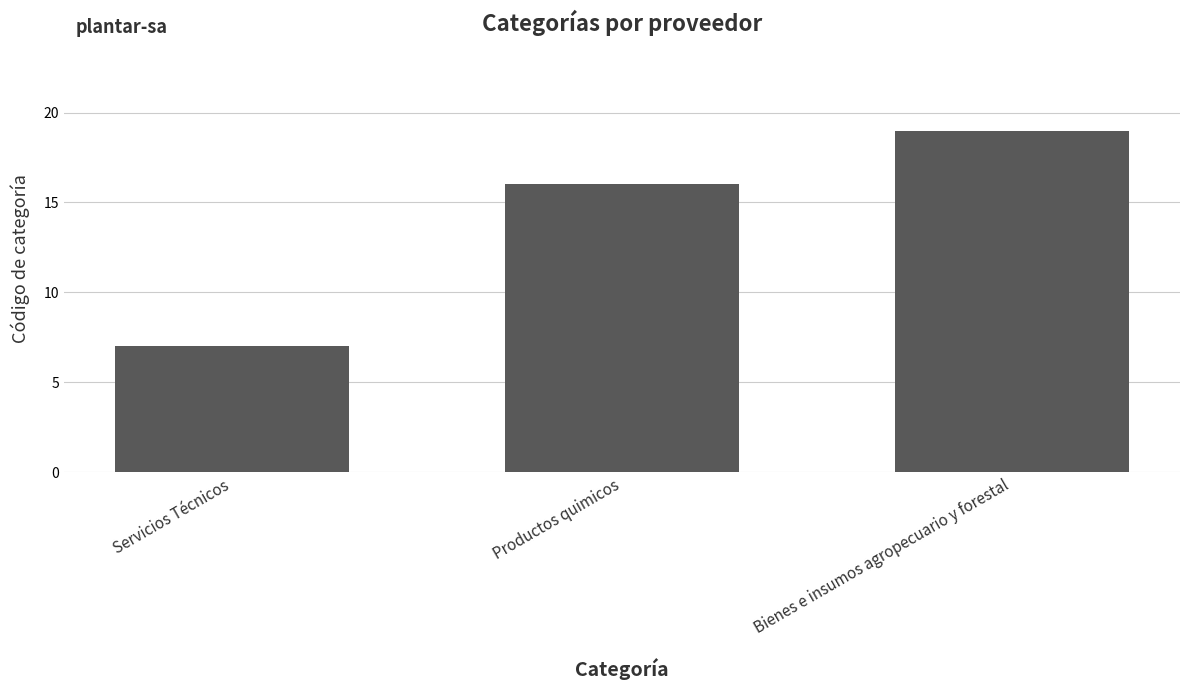

What is the sum of the values at Servicios Técnicos and Productos quimicos?

23